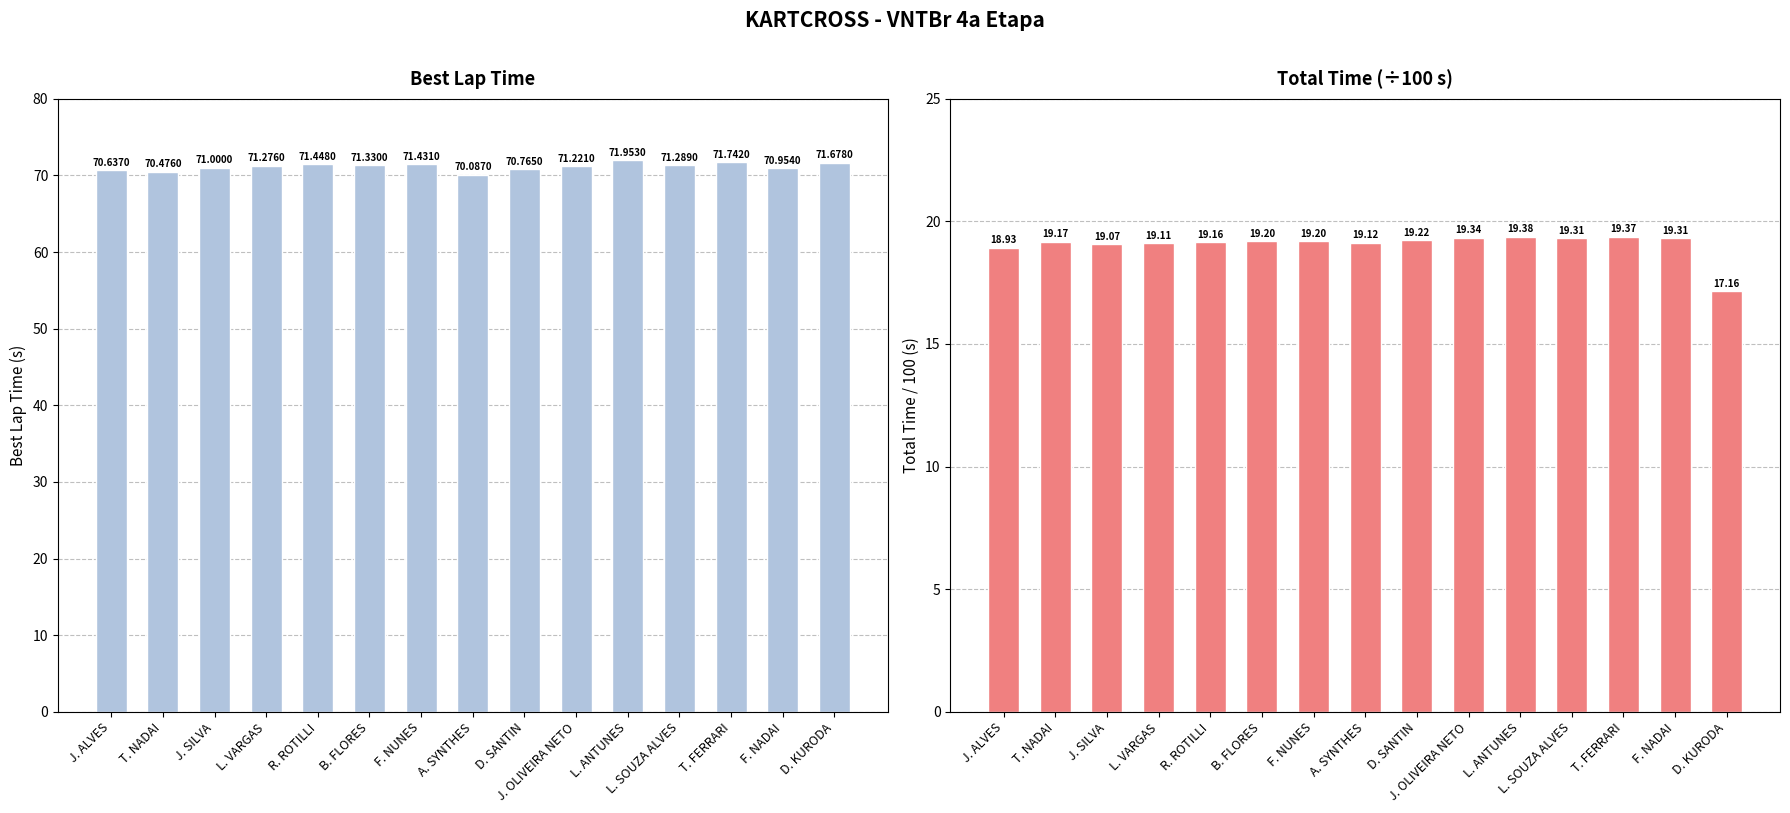

What is the difference between the maximum and second lowest values in the Total Time (scaled) series?

0.4